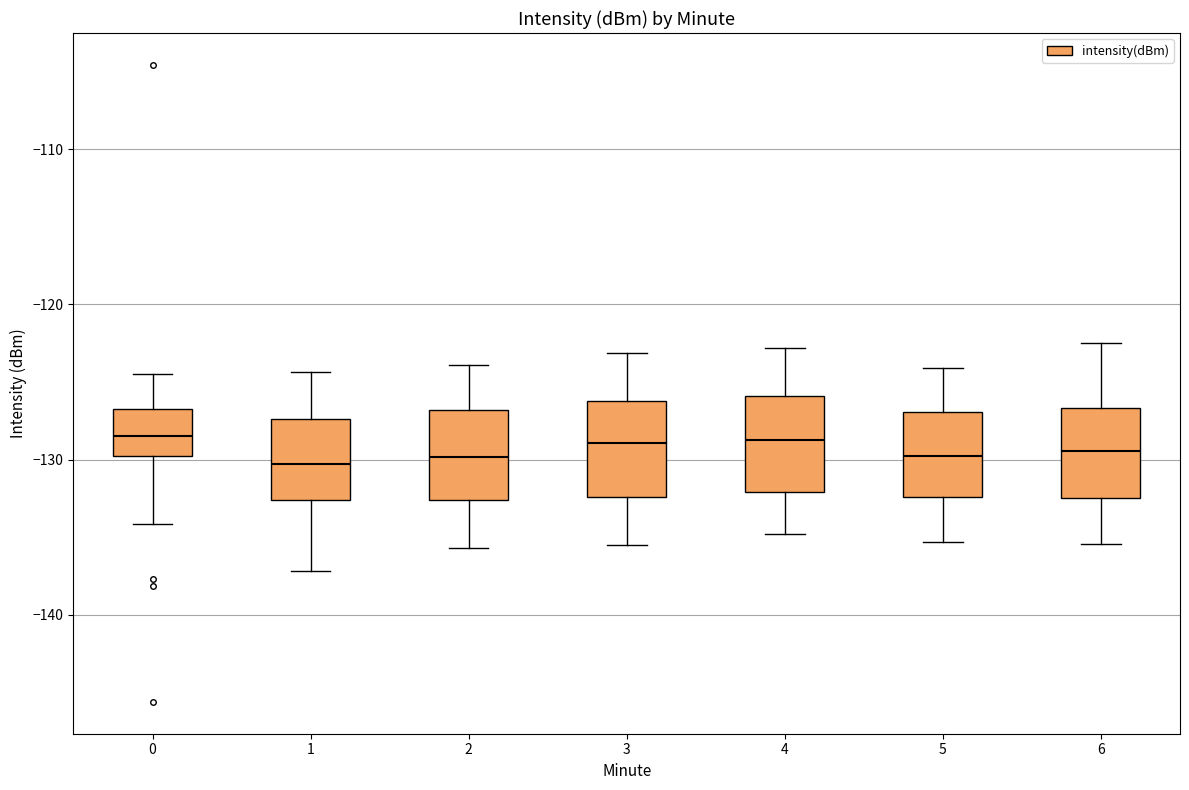

Reading left to right, read every box against the y-axis: the position of its median line, the range the box covers, and the ends of its whiskers. The values are not printed on the chart, so give them approximately, as read against the axis.

0: median -128, box -130 to -127, whiskers -134 to -124
1: median -130, box -133 to -127, whiskers -137 to -124
2: median -130, box -133 to -127, whiskers -136 to -124
3: median -129, box -132 to -126, whiskers -135 to -123
4: median -129, box -132 to -126, whiskers -135 to -123
5: median -130, box -132 to -127, whiskers -135 to -124
6: median -129, box -132 to -127, whiskers -135 to -122